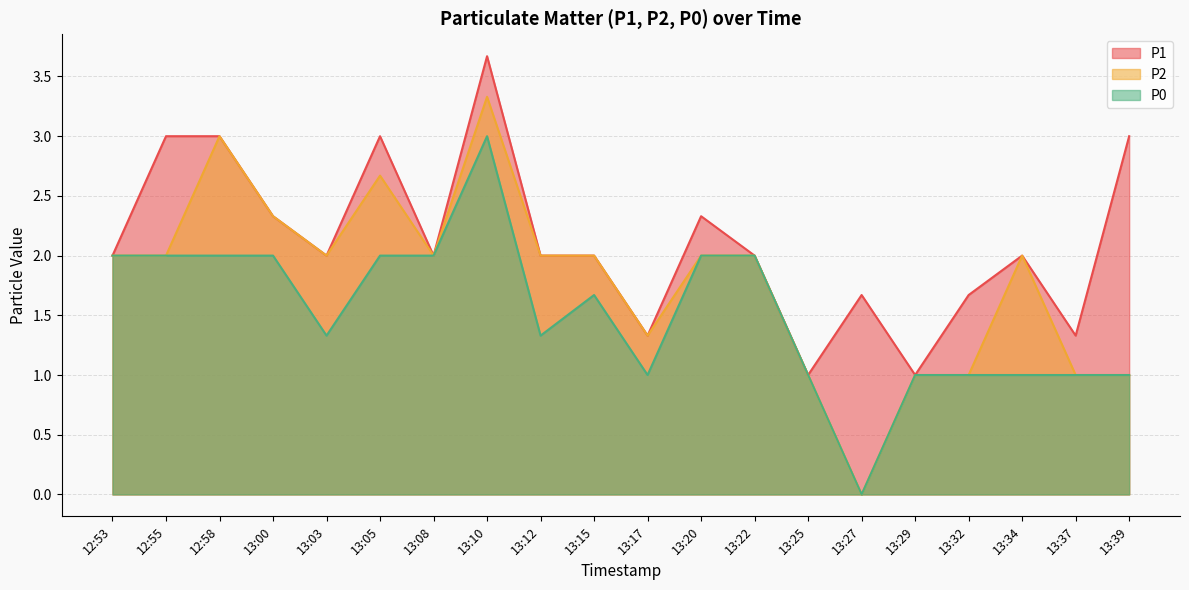

Which category has the lowest value in the P1 series?

13:25